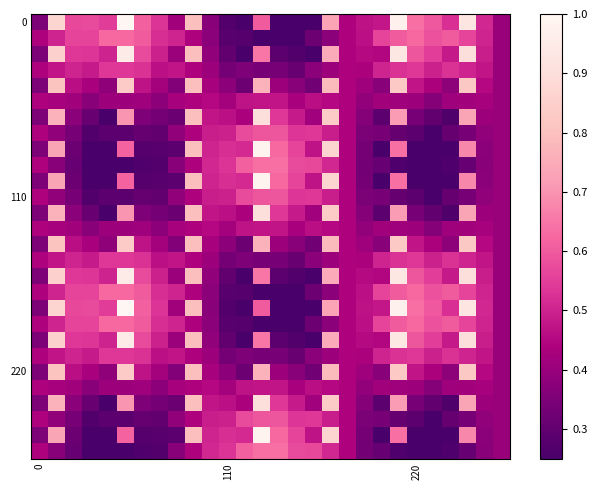

Count the number of categories in the chart.

28